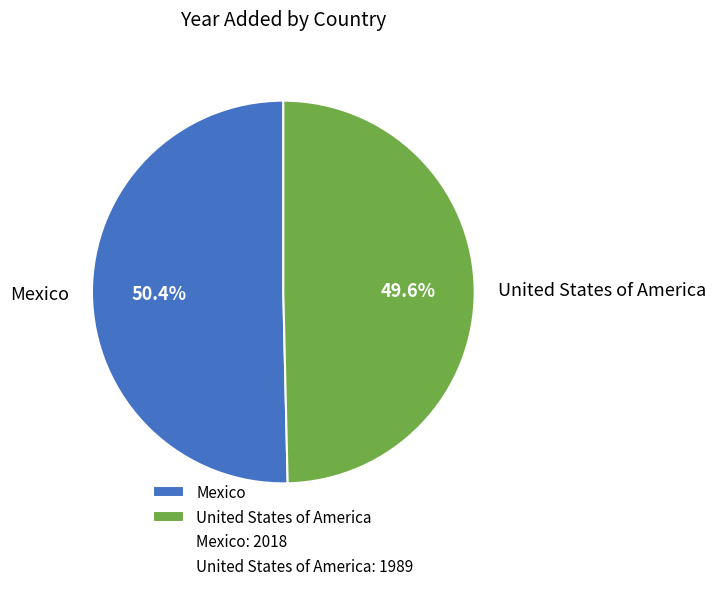

What is the smallest slice in the pie chart?

United States of America